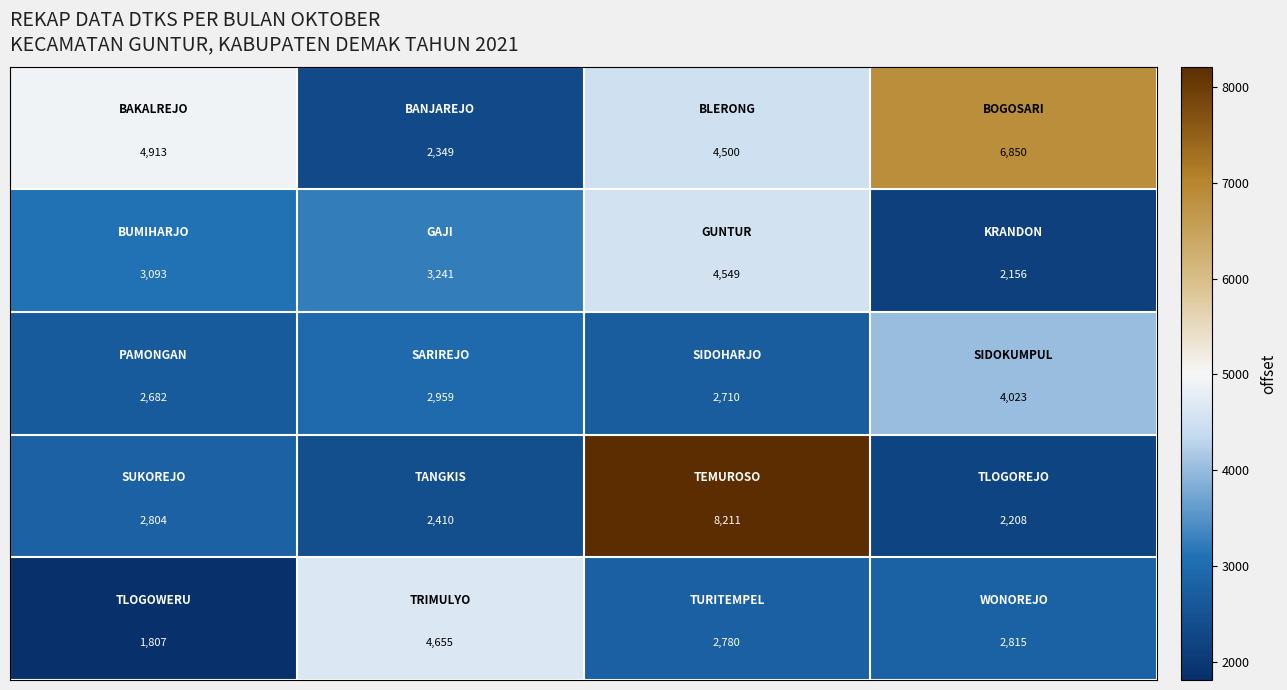

What is the smallest value displayed?

1807